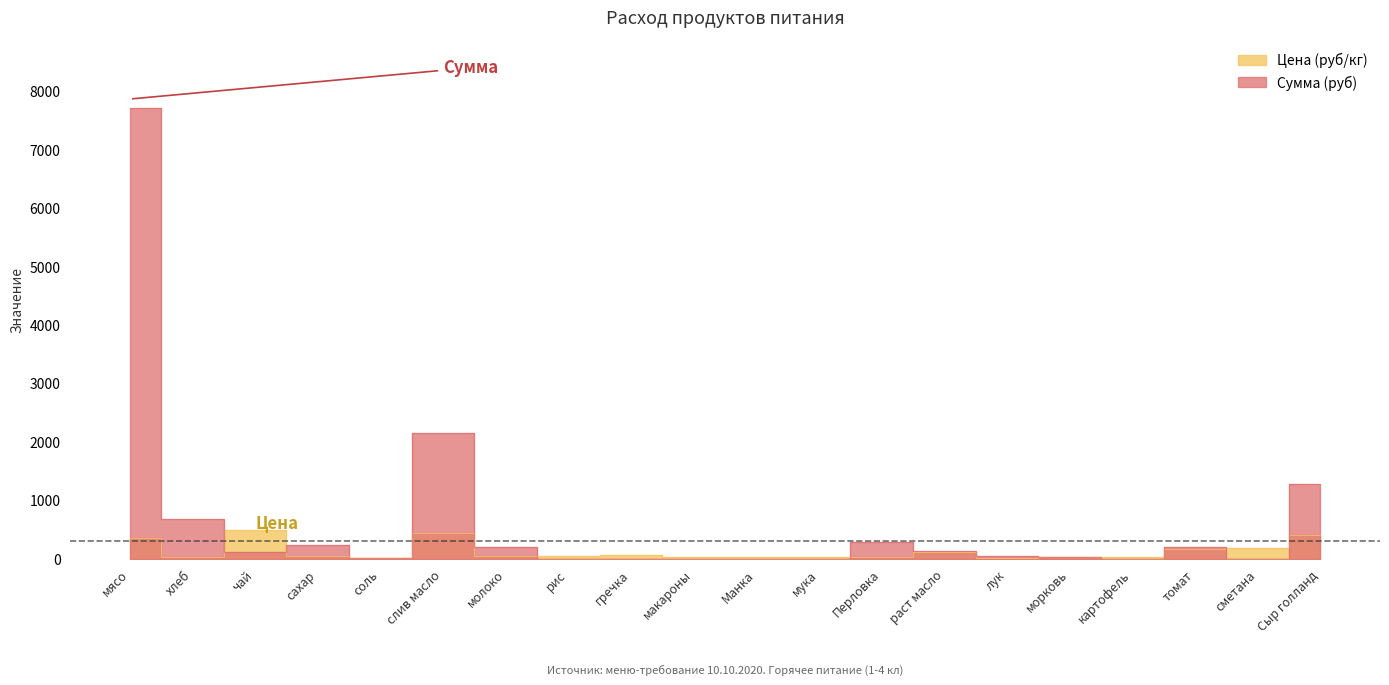

Is it true that Сумма (руб) equals -3924.4 at картофель?

False